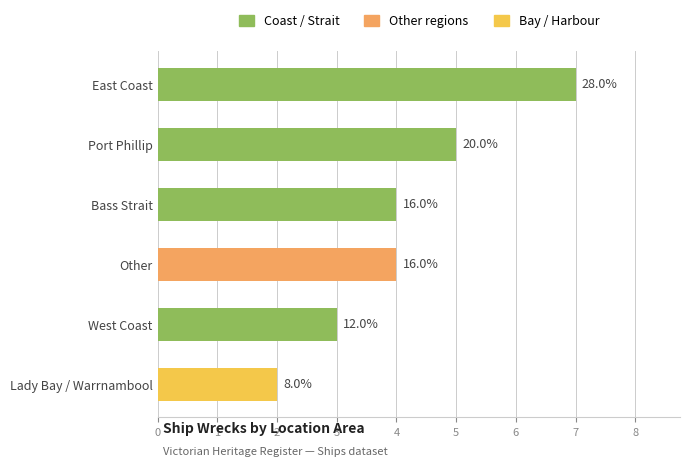

The value at West Coast is 3. True or false?

True